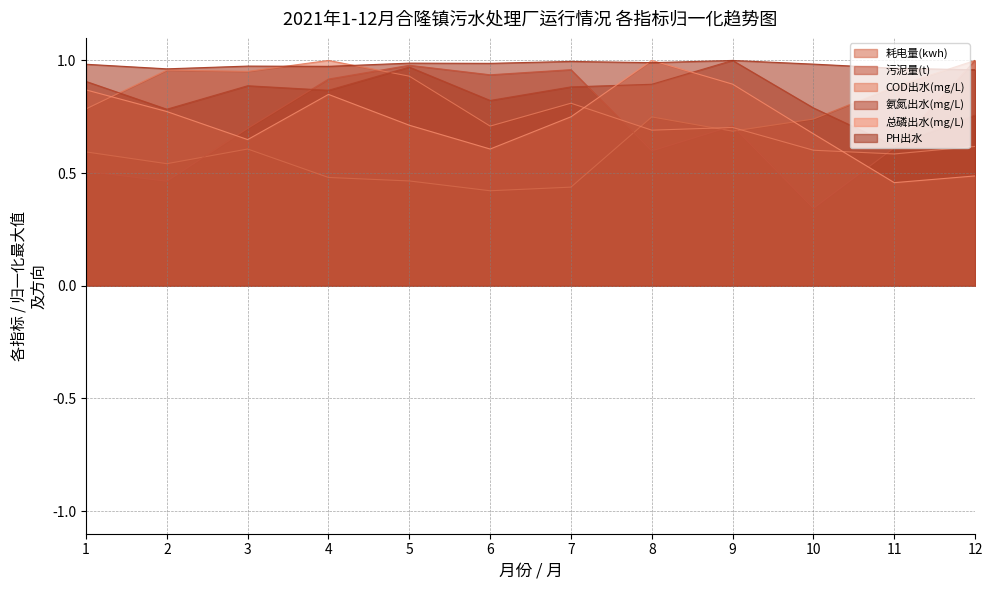

What is the sum of the 总磷出水(mg/L) values at 11 and 2?

1.2